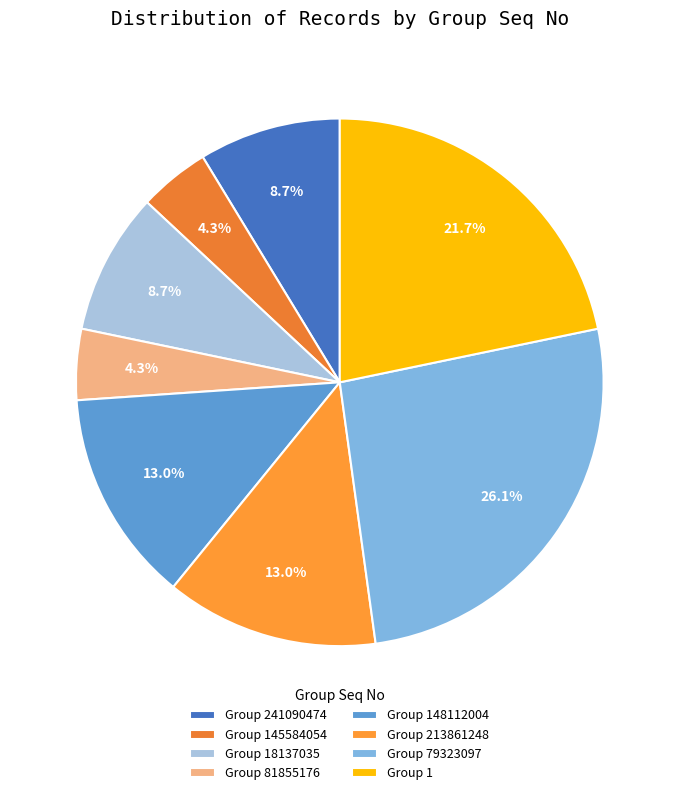

Count the number of slices in the pie.

8